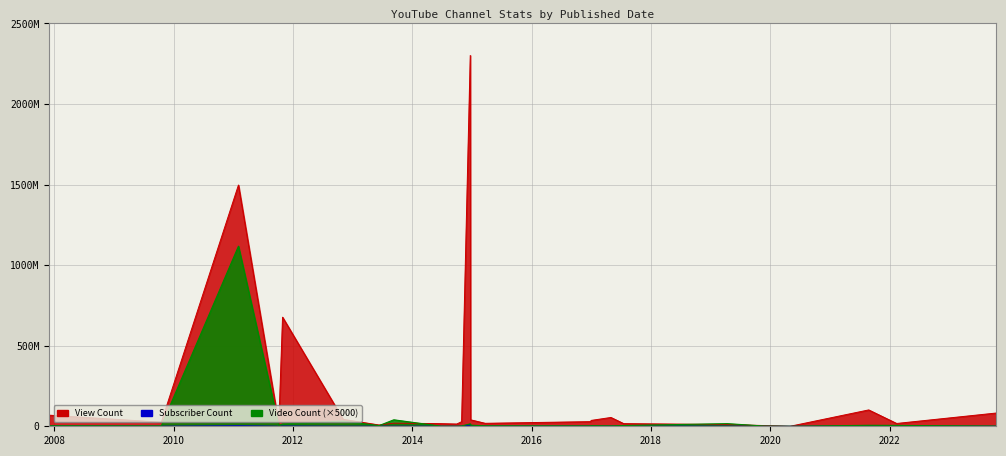

How many interior local peaks does the Video Count series have?

7